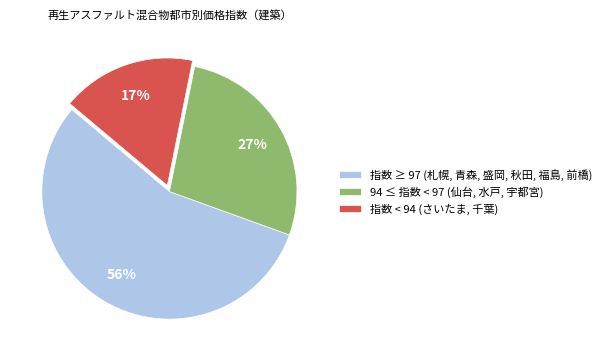

Is there any slice that represents more than half of the pie?

Yes